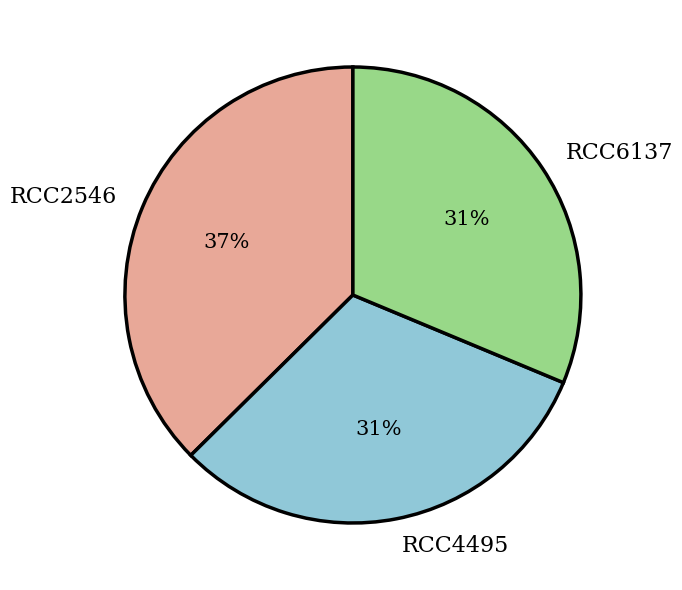

Does any single category account for the majority?

No